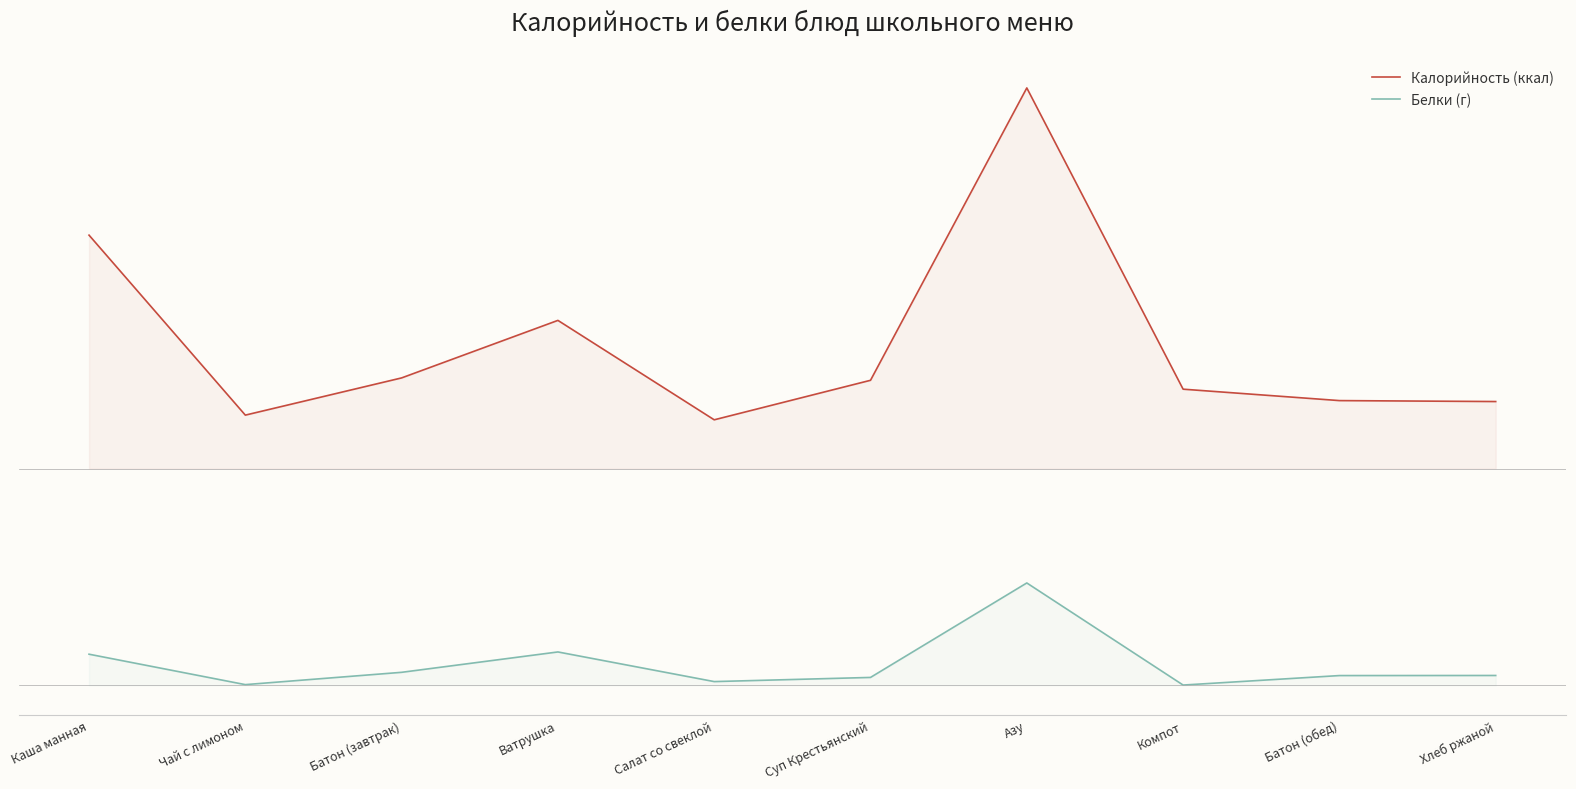

At which category is the sum across all series the highest?

Азу